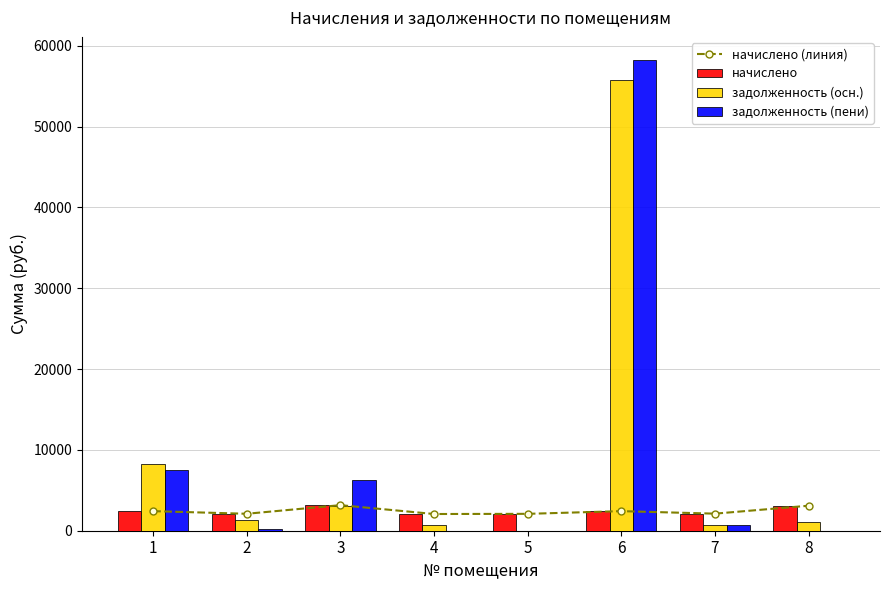

Reading right to left, extract all data points from this chart.

начислено (линия): 8=3094.1	7=2111.6	6=2423.2	5=2089.6	4=2067.6	3=3163.8	2=2096.9	1=2423.2
начислено: 8=3094.1	7=2111.6	6=2423.2	5=2089.6	4=2067.6	3=3163.8	2=2096.9	1=2423.2
задолженность (осн.): 8=1031.4	7=703.9	6=55773.8	5=0.0	4=689.2	3=3057.5	2=1322.6	1=8263.6
задолженность (пени): 8=0.0	7=703.9	6=58197.1	5=0.0	4=0.0	3=6221.3	2=263.6	1=7455.6